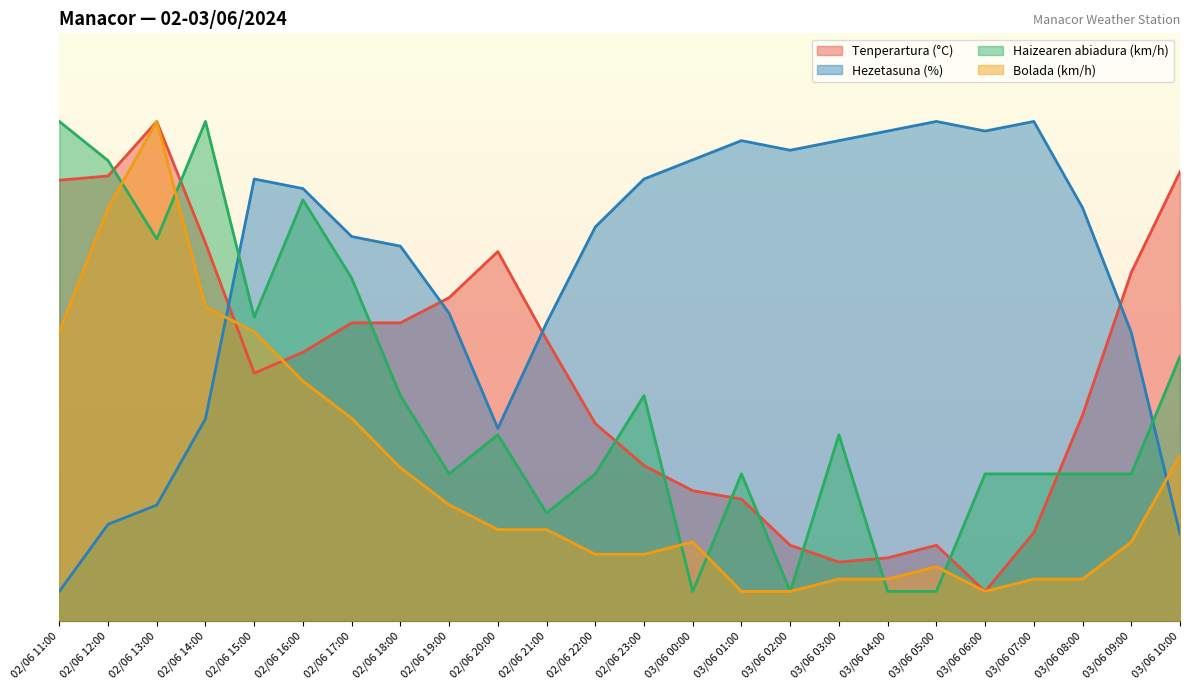

The Hezetasuna (%) series shows 98.0 at 03/06 07:00. True or false?

True